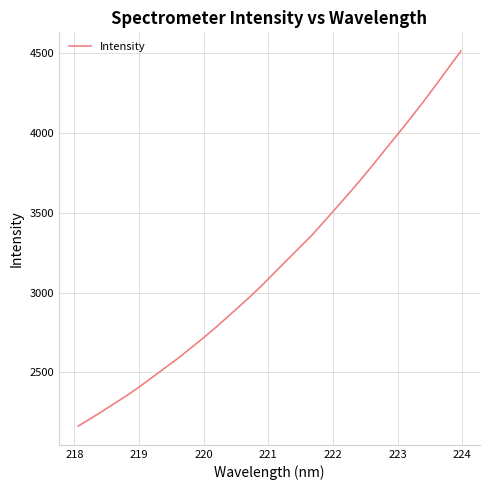

What is the minimum value shown in the chart?

2164.4